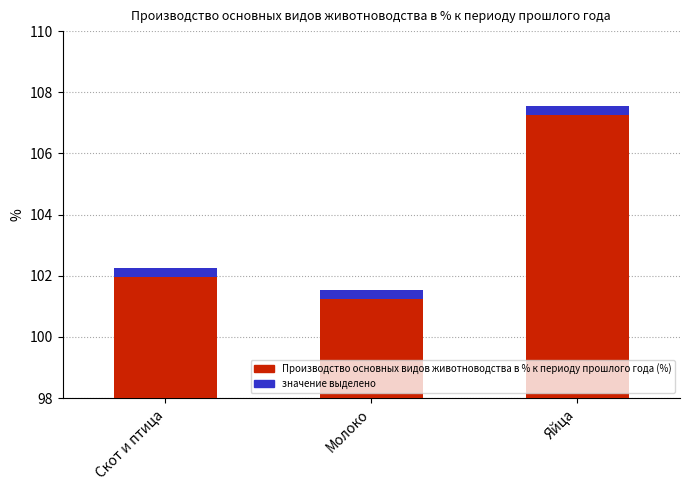

What position from the right is Молоко?

2